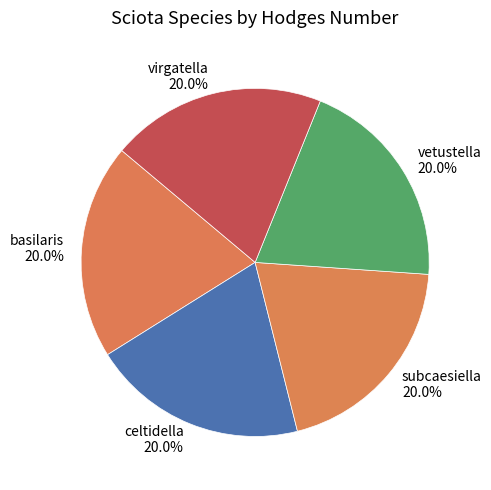

Approximately how many times larger is the value at basilaris compared to virgatella?

1.0